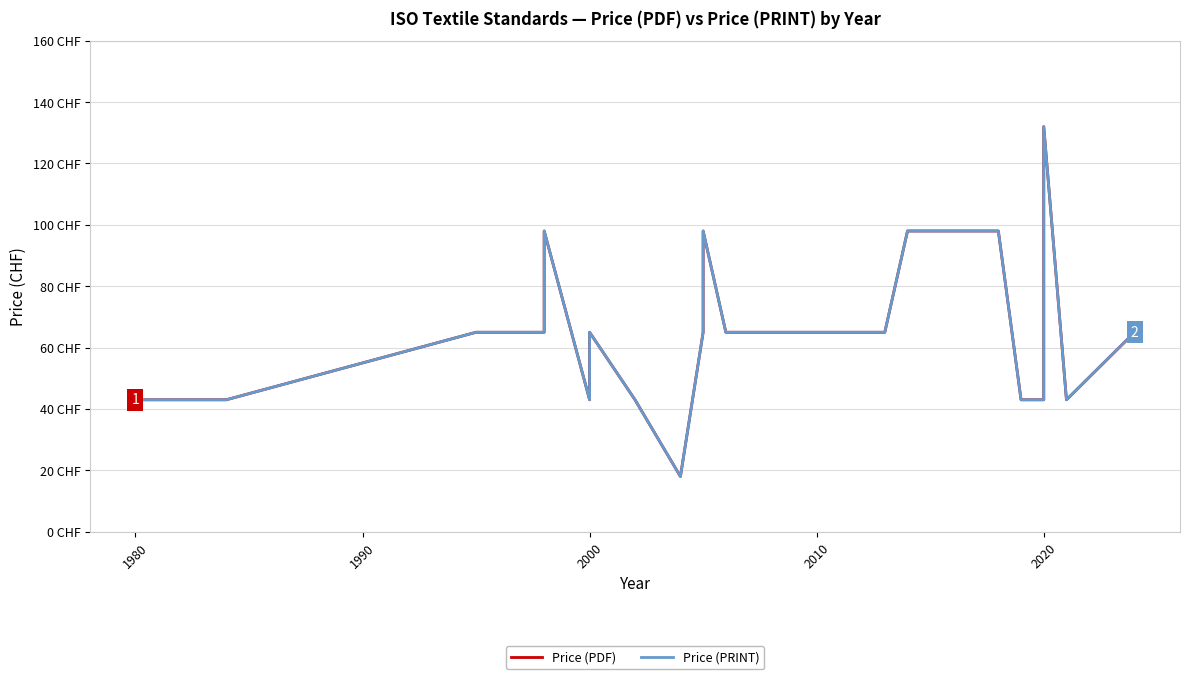

What is the value of the Price (PRINT) point at the 2nd from the left?

43